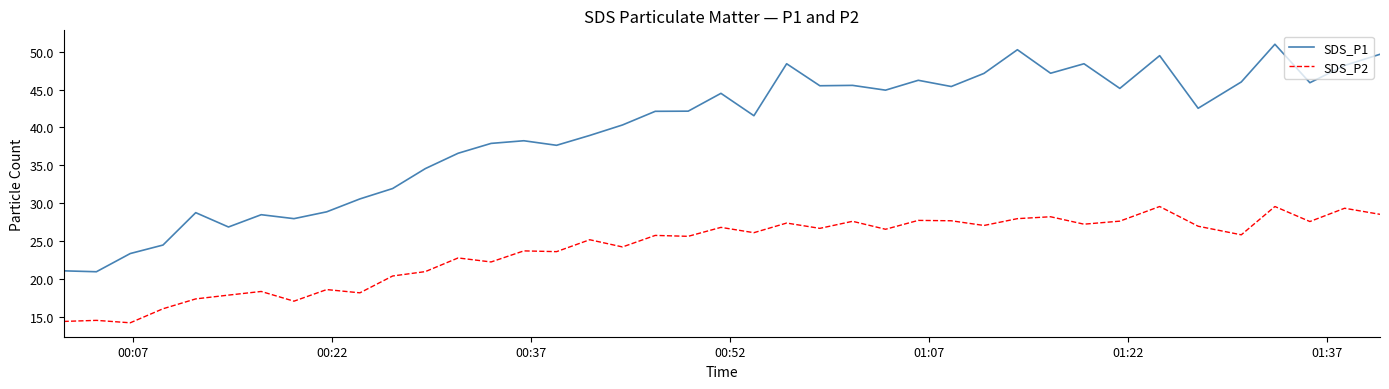

Which series has the largest range (max minus min)?

SDS_P1